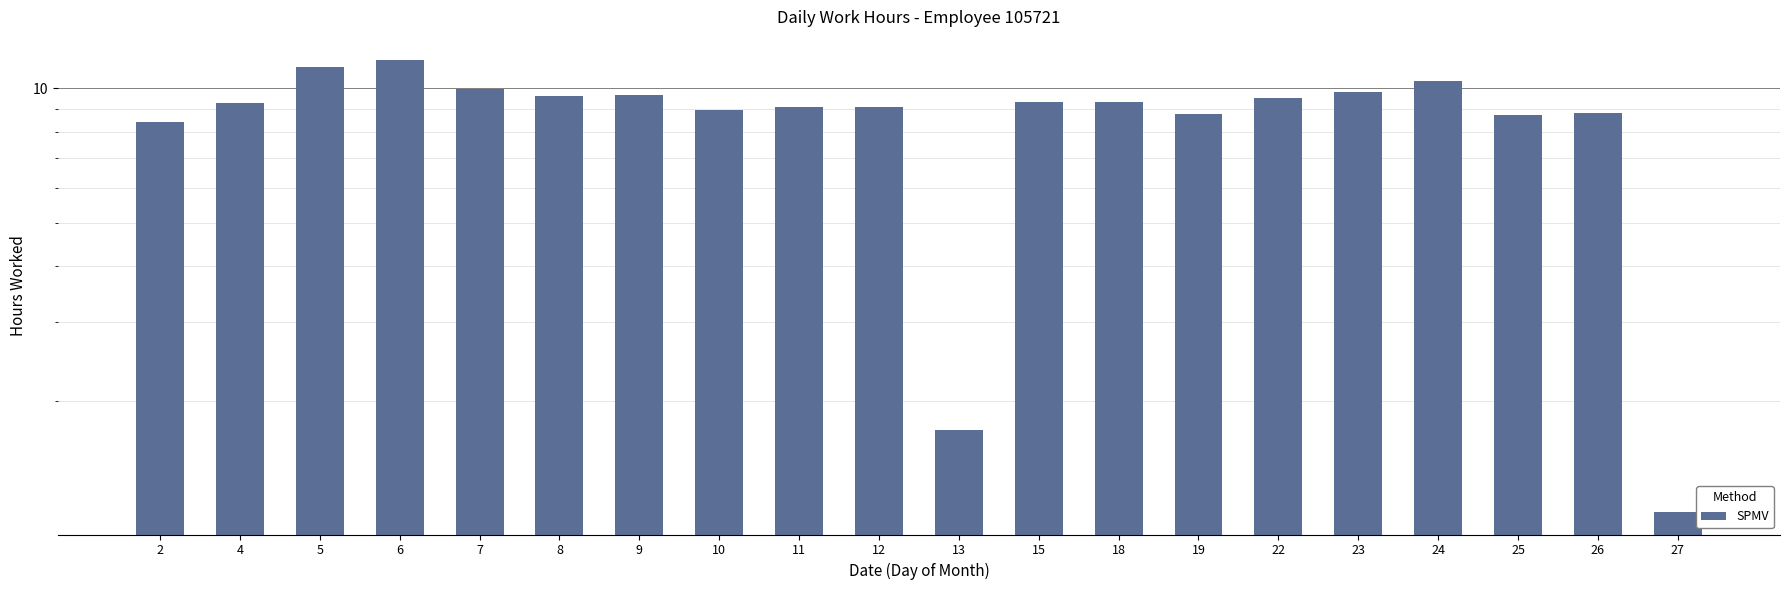

Which category has the highest value across all series?

6